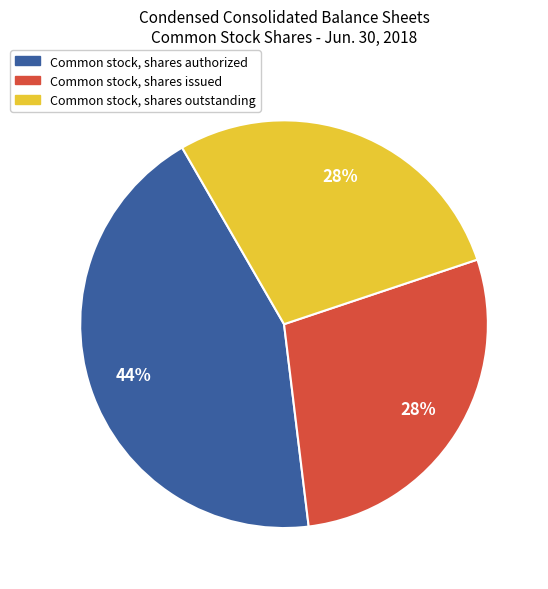

True or false: Common stock, shares outstanding accounts for 28% of the total.

True